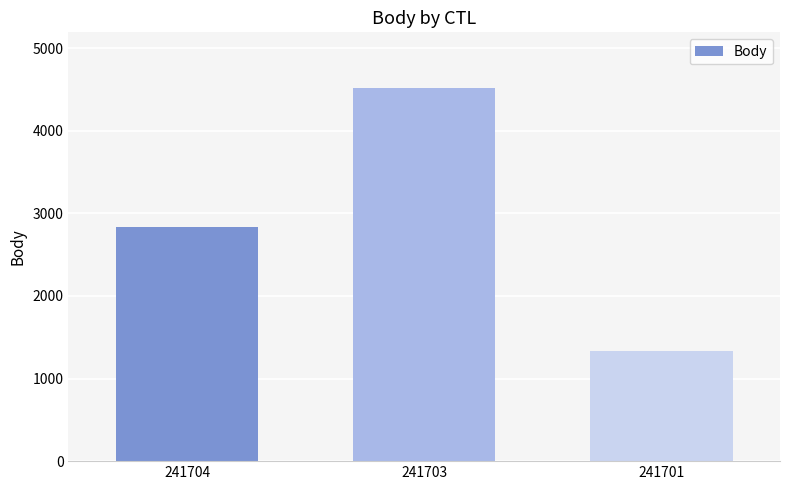

What is the difference between the maximum and minimum values?

3185